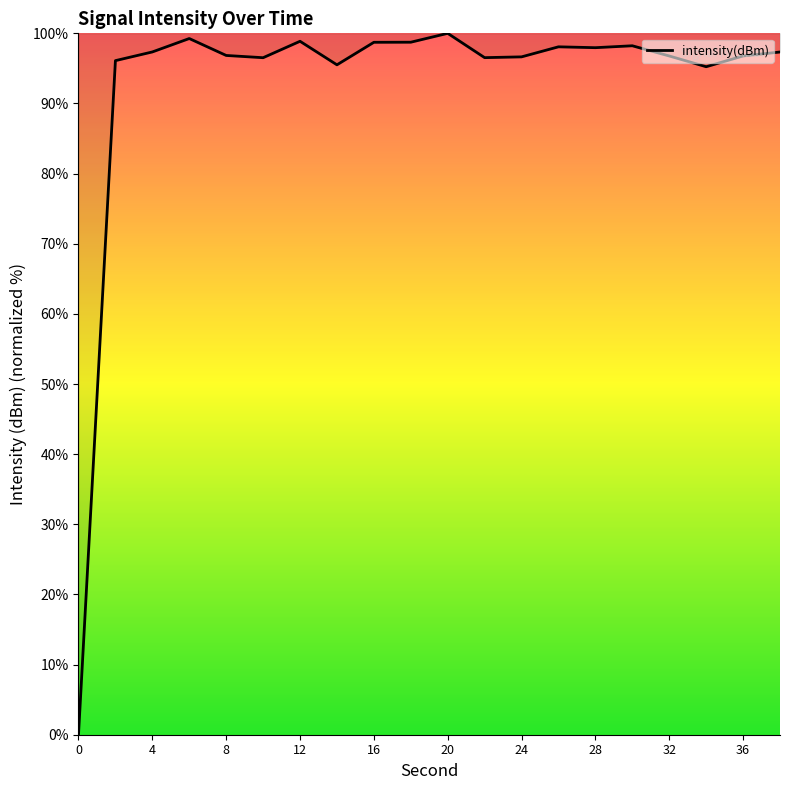

What is the greatest value displayed?

100.0